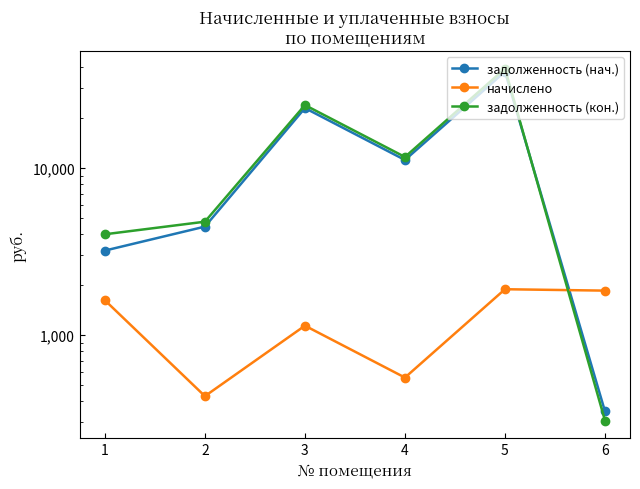

What is the spread (max minus min) of values at 2?

4339.7